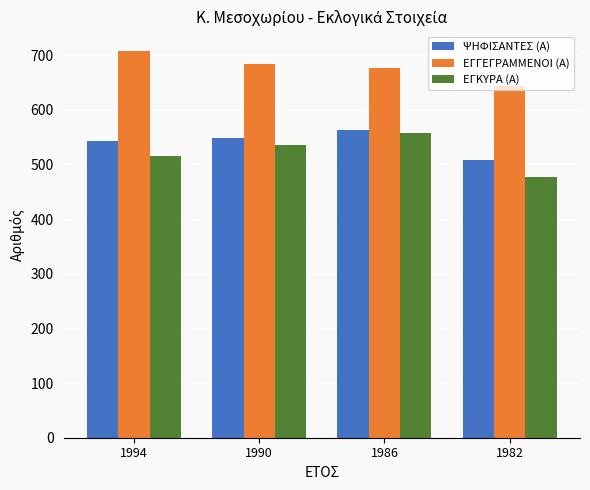

True or false: ΕΓΚΥΡΑ (Α) has a value of 345 at 1986.

False